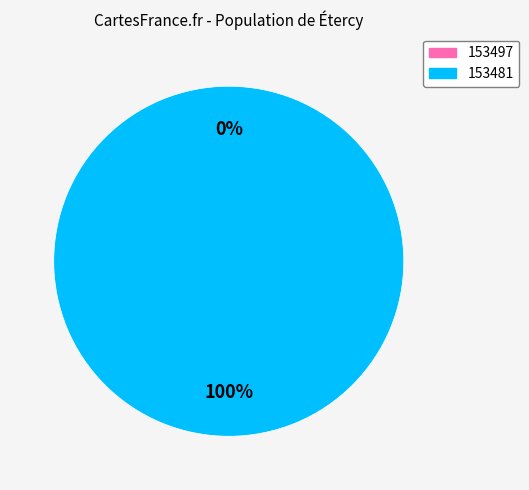

How many segments does this pie chart have?

2